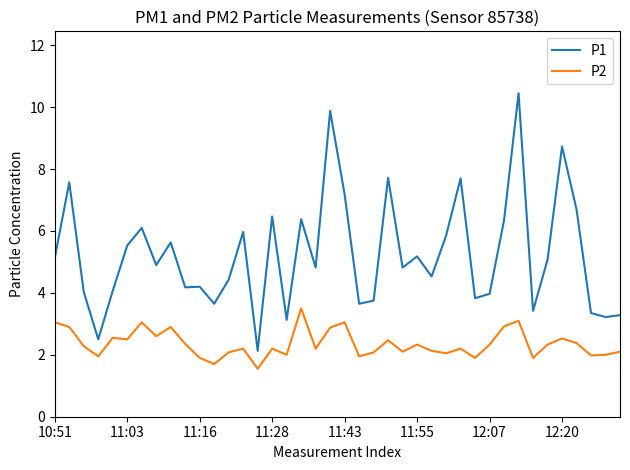

List the series in order of their overall mean, lowest first.

P2, P1